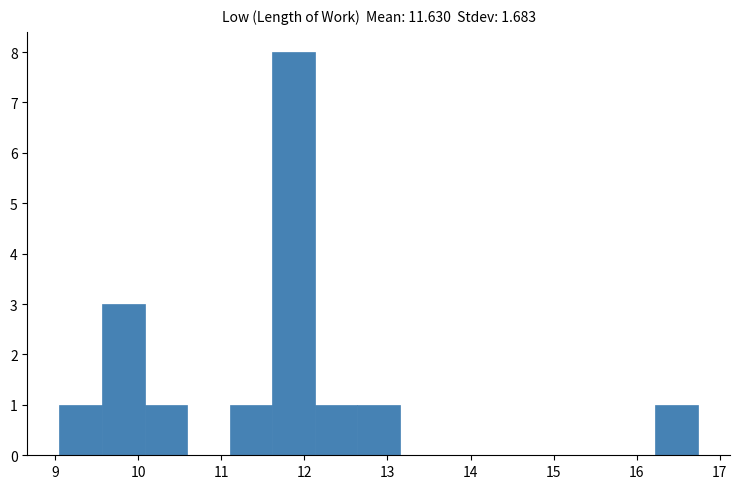

Over which range of the x-axis is the bar tallest?

11.6 to 12.1